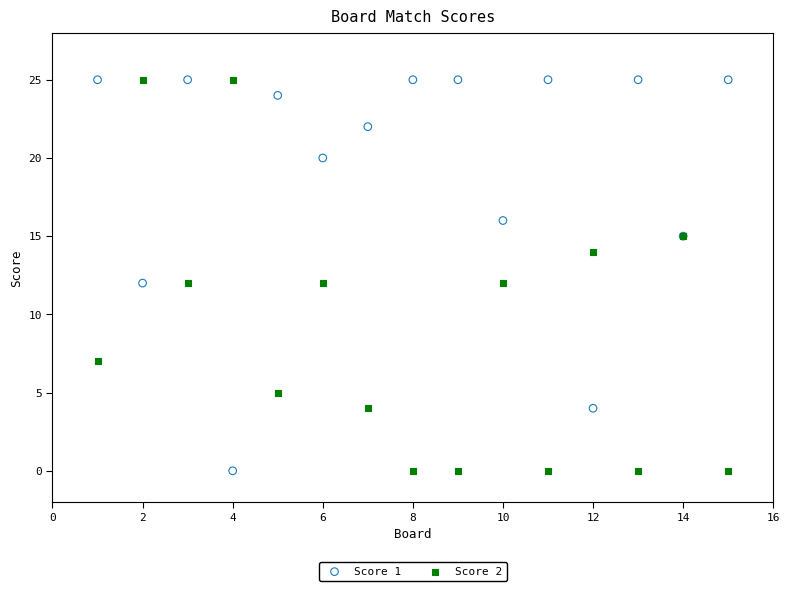

What is the X range (max minus min) for the scatter plot?

14